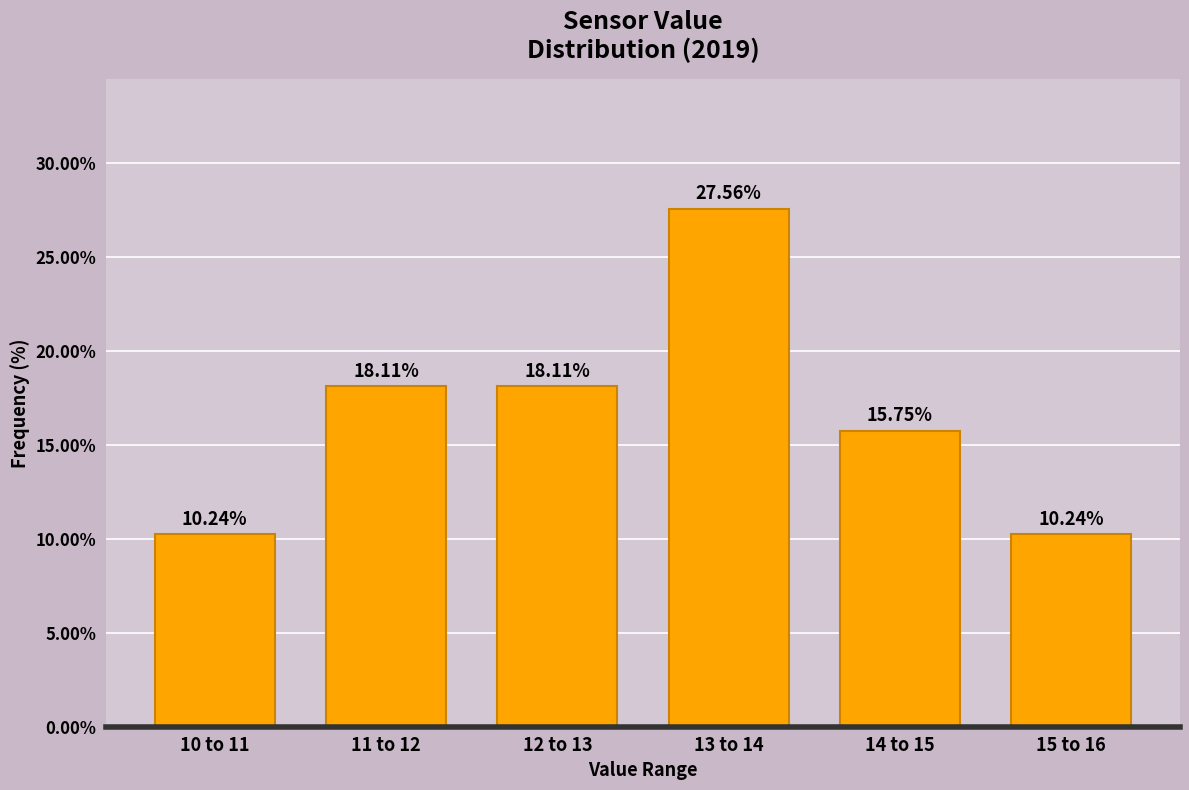

Approximately how many times larger is the value at 14 to 15 compared to 13 to 14?

0.6